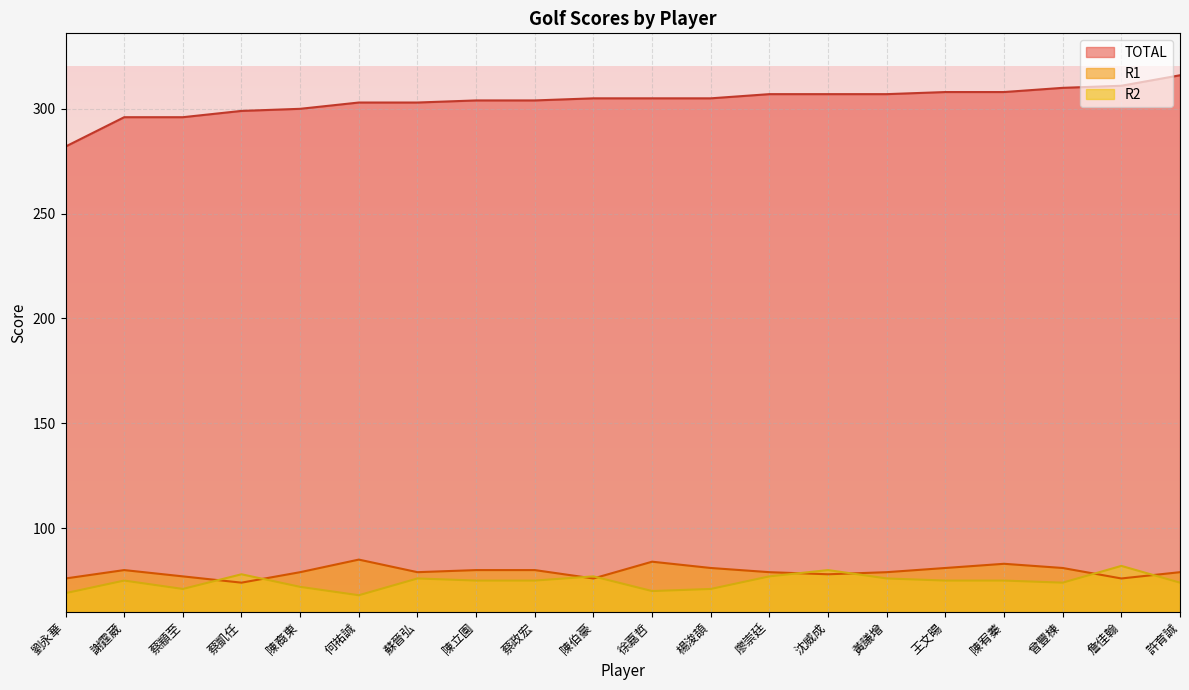

Where is the first local maximum for R2?

謝霆葳